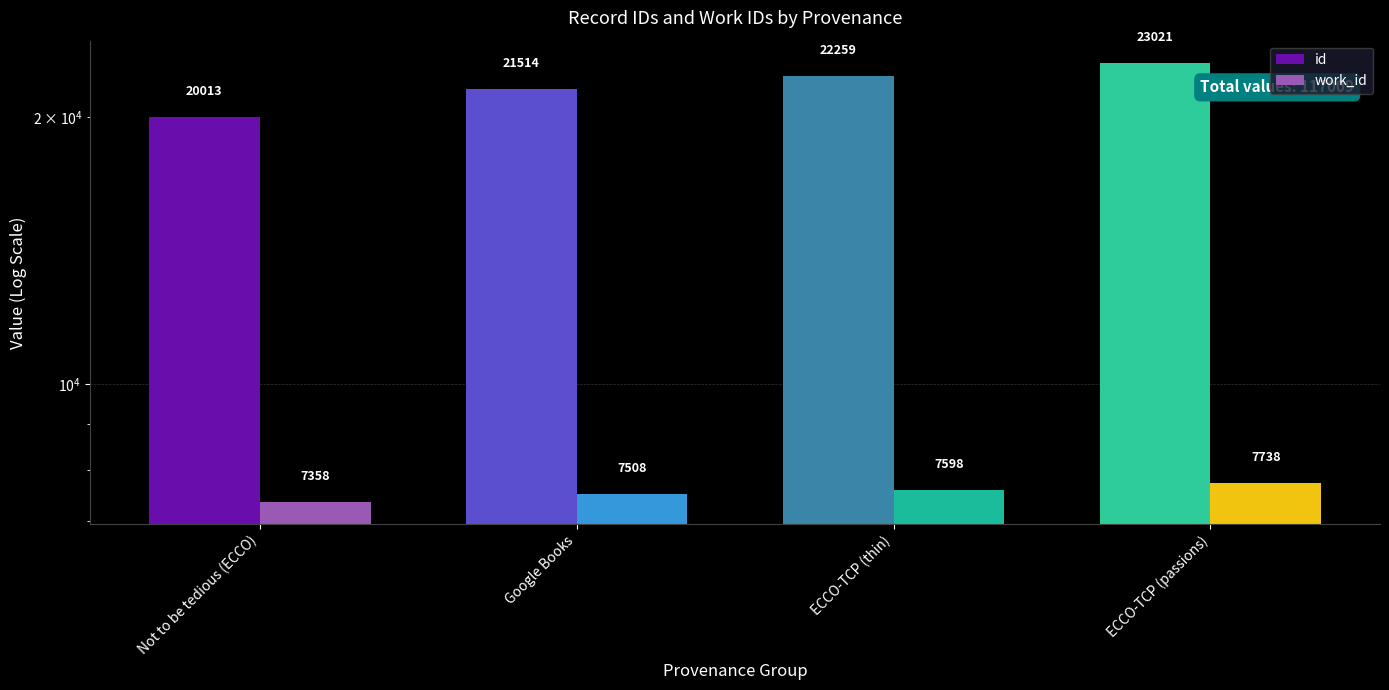

Where is id nearest to the value 21517?

Google Books